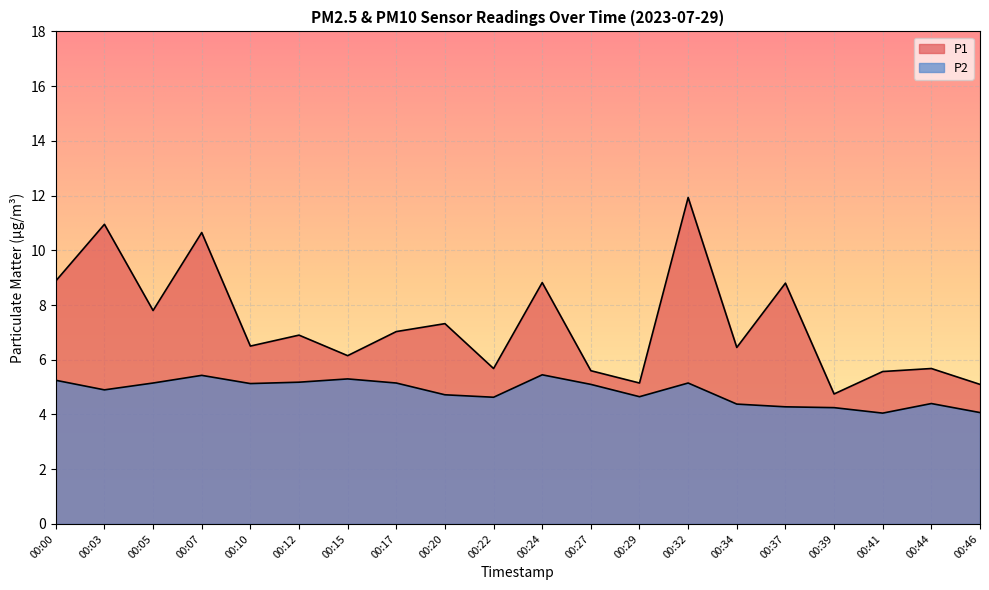

Which category has the lowest value across all series?

00:41